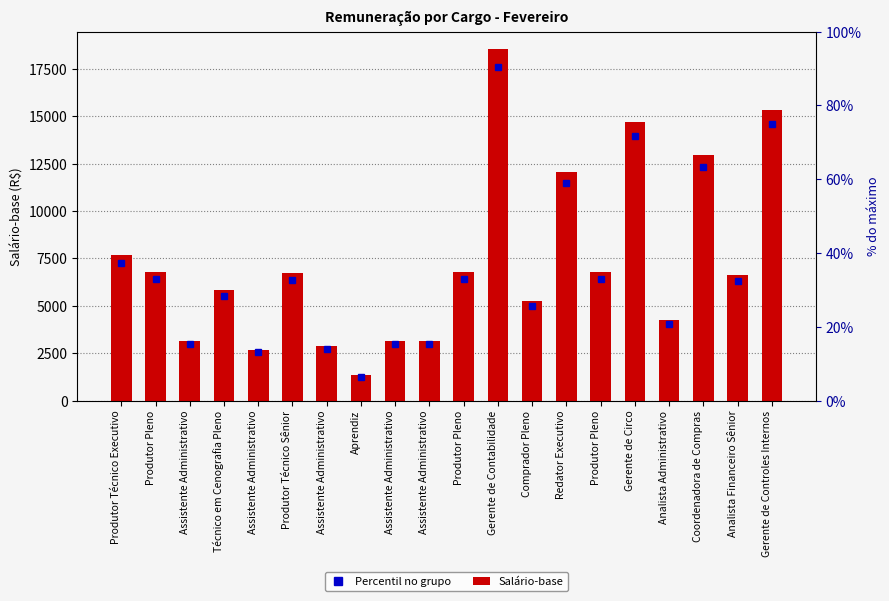

Reading left to right, transcribe all the data shown in this chart.

Percentil no grupo: 7281.8	6432.4	2992.5	5524.2	2549.8	6374.5	2741.7	1269.2	2992.5	2992.5	6432.4	17613.0	4987.5	11471.2	6432.4	13965.0	4022.3	12299.6	6284.2	14569.2
Salário-base: 7665.0	6771.0	3150.0	5815.0	2684.0	6710.0	2886.0	1336.0	3150.0	3150.0	6771.0	18540.0	5250.0	12075.0	6771.0	14700.0	4234.0	12947.0	6615.0	15336.0